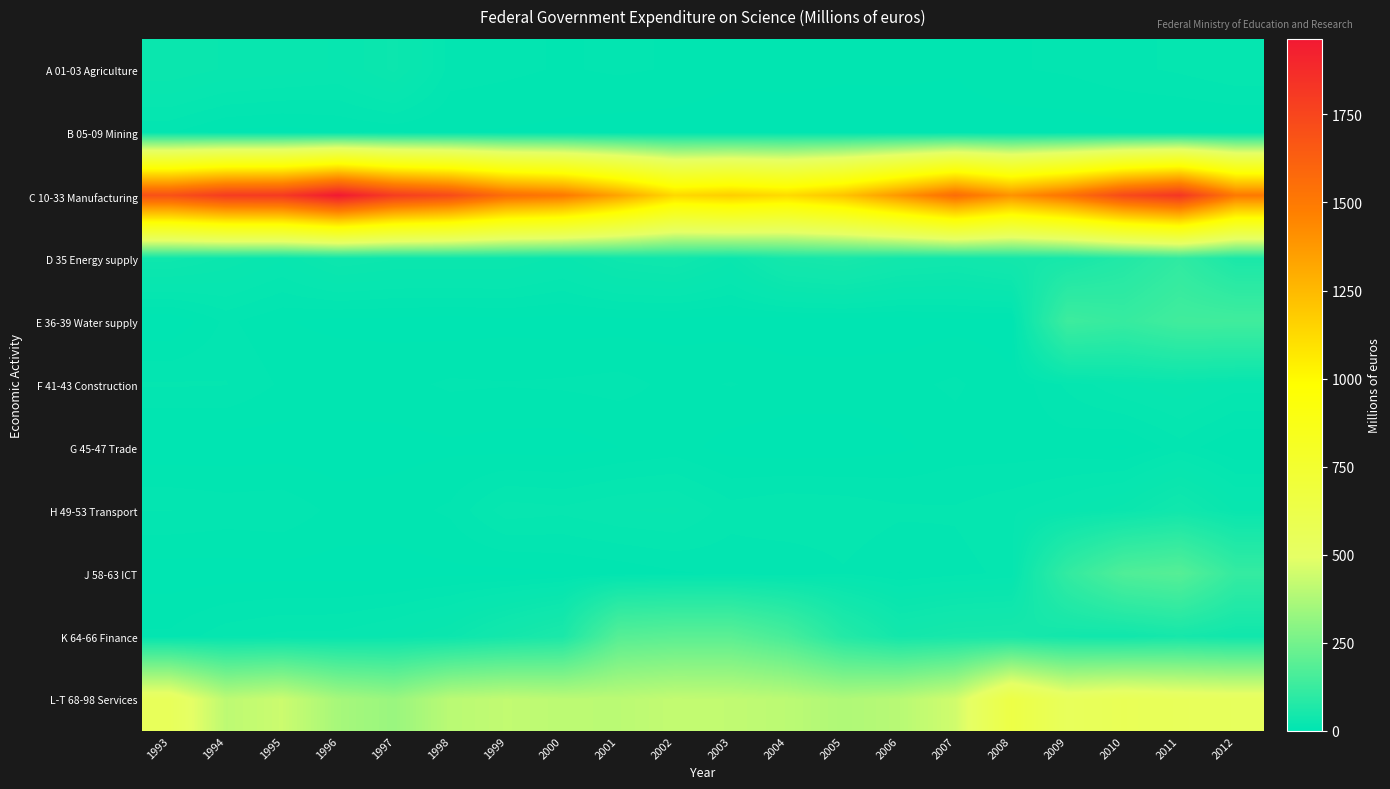

Which category has the highest value across all series?

1996